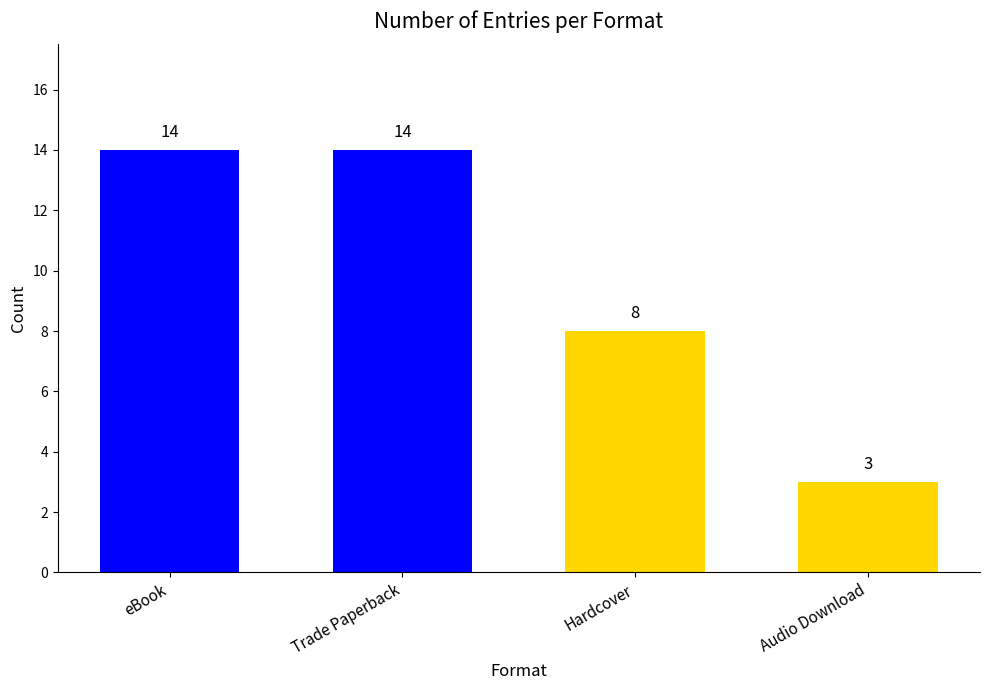

What is the label of the 3rd bar from the left?

Hardcover